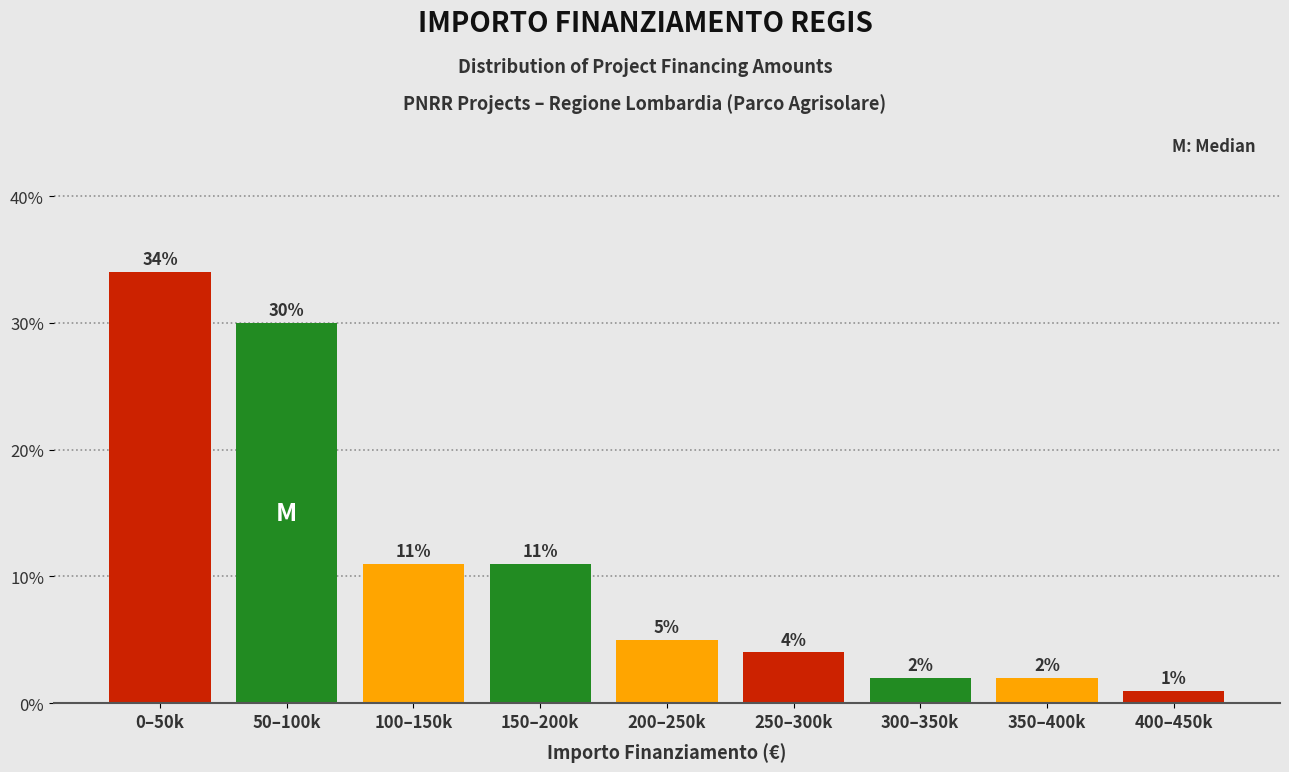

Reading left to right, transcribe all the data shown in this chart.

0–50k=34	50–100k=30	100–150k=11	150–200k=11	200–250k=5	250–300k=4	300–350k=2	350–400k=2	400–450k=1